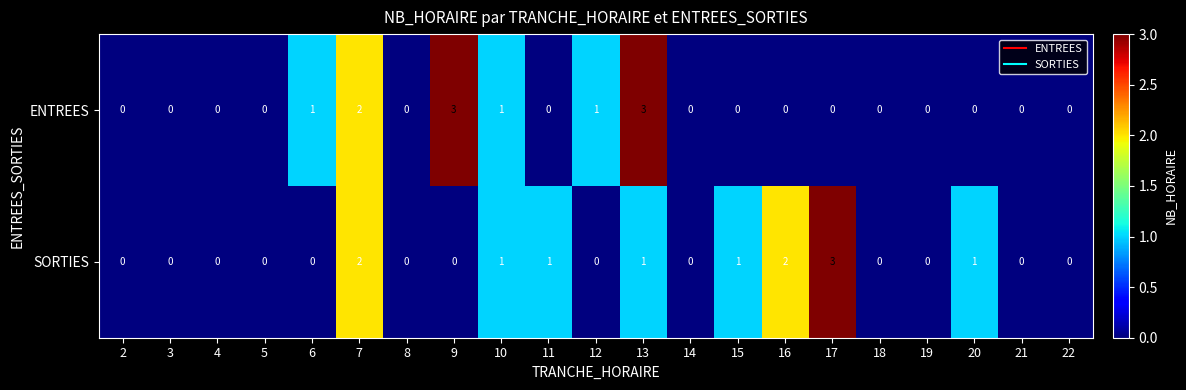

What is the total value across all series at 7?

4